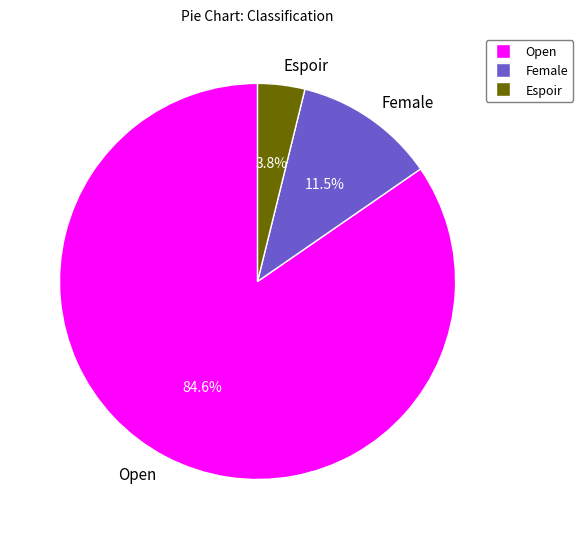

Count the number of slices in the pie.

3